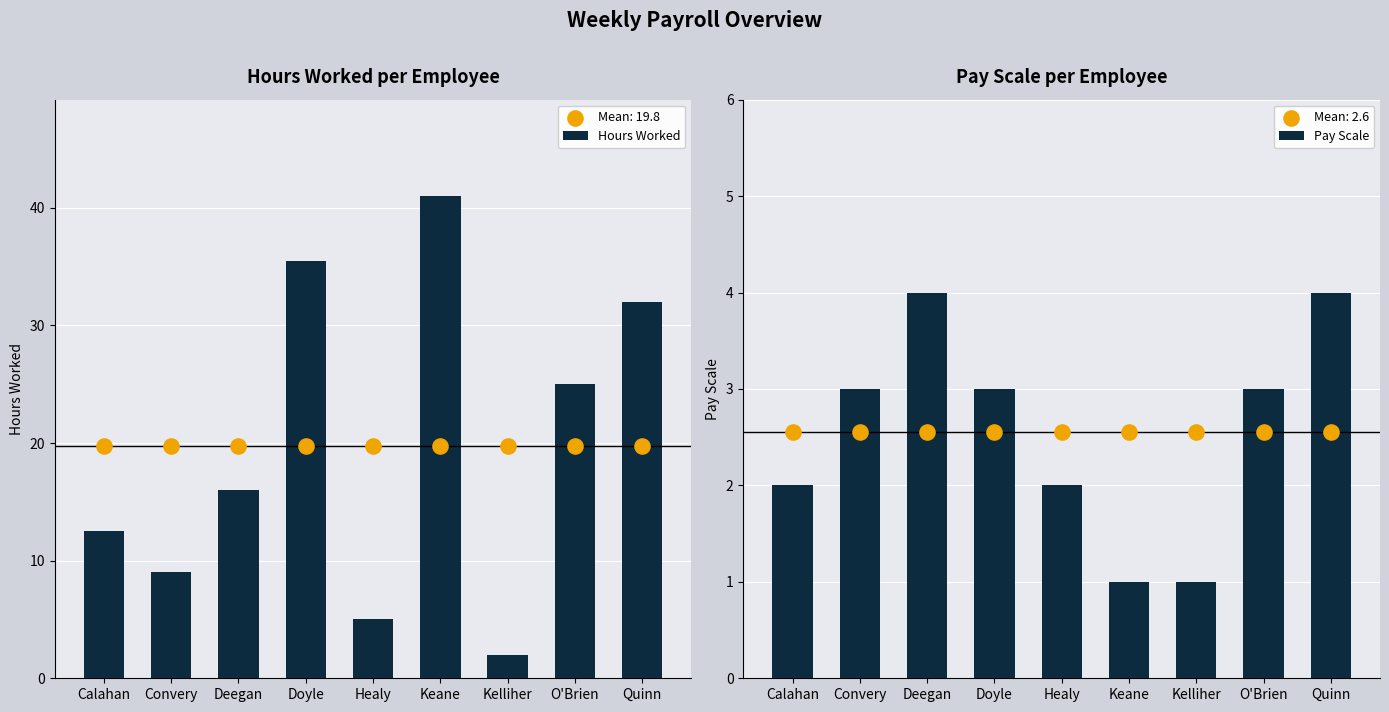

Which series contains the lowest Y value?

Pay Scale